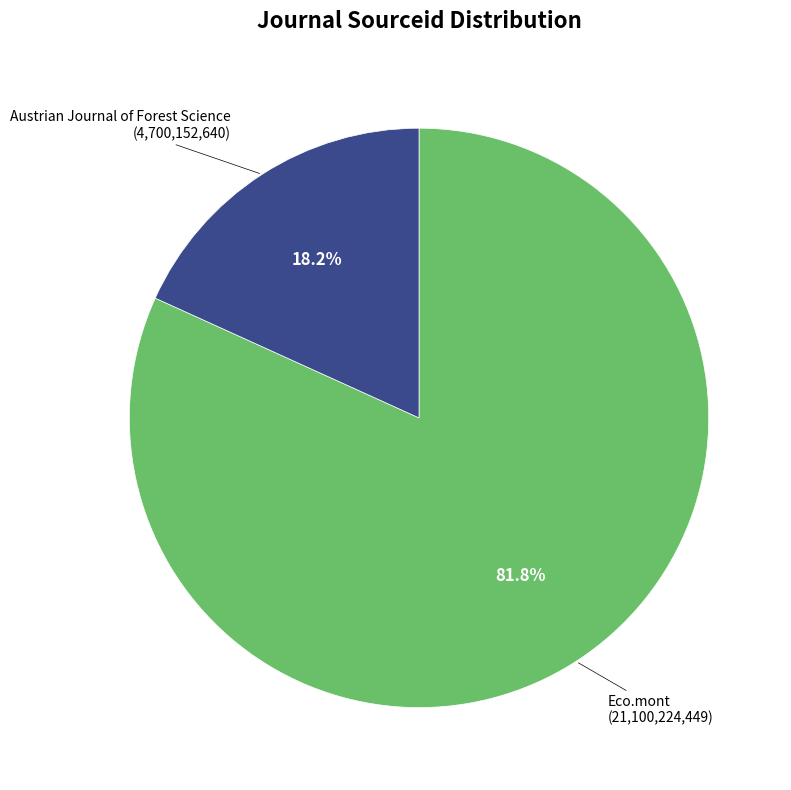

Does any single category account for the majority?

Yes